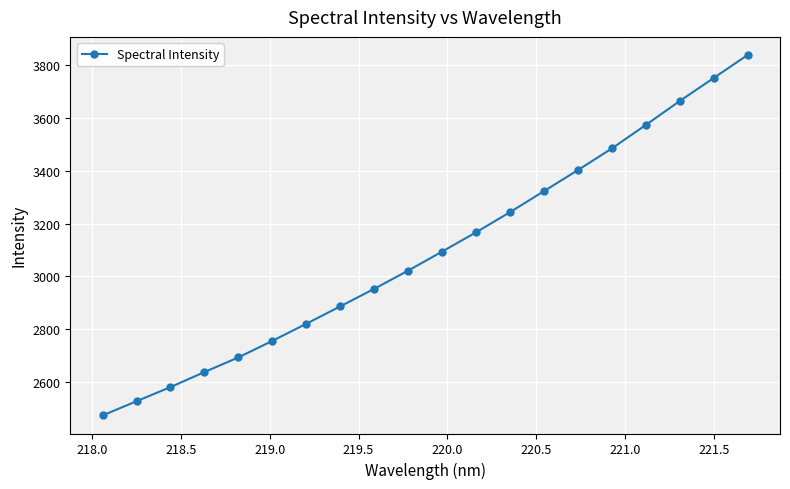

True or false: the data has more than 0 interior local peaks.

False